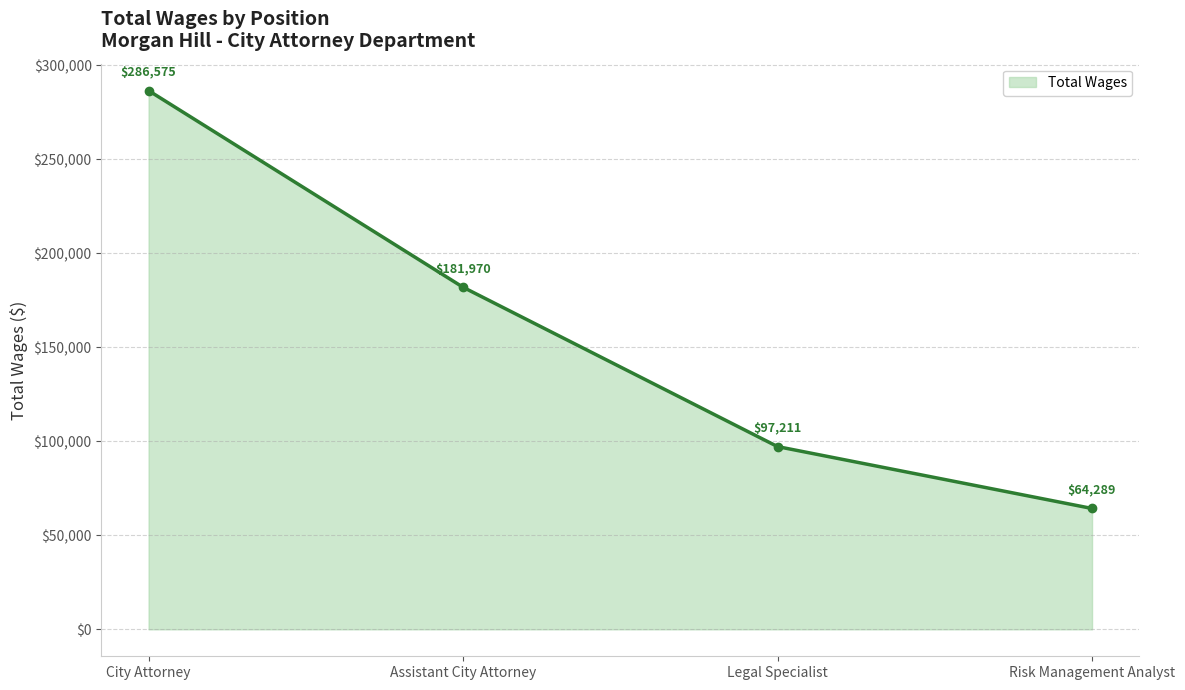

Reading right to left, list all the values displayed in this chart.

64289	97211	181970	286575